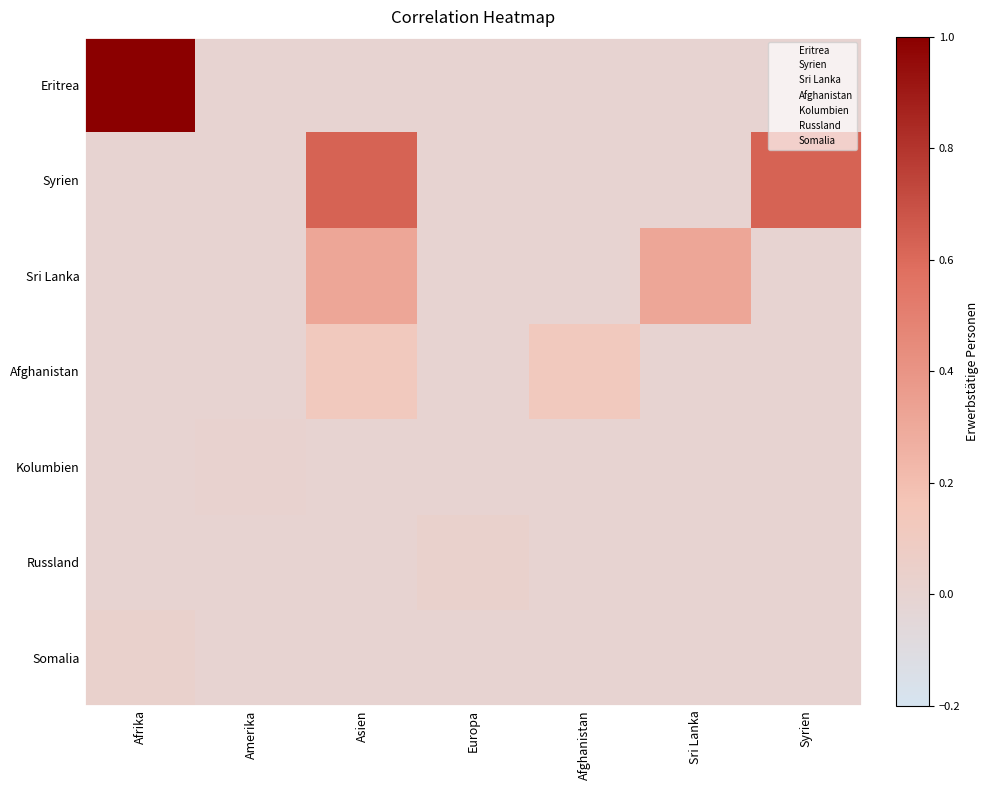

Between Europa and Syrien, which is larger?

Europa